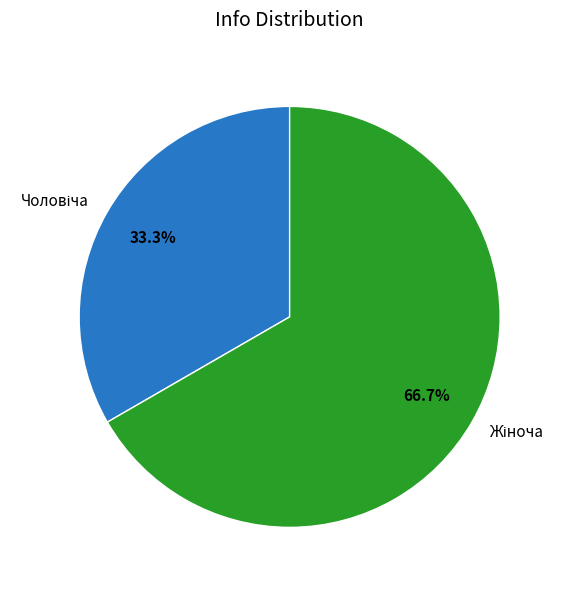

Does any single category account for the majority?

Yes